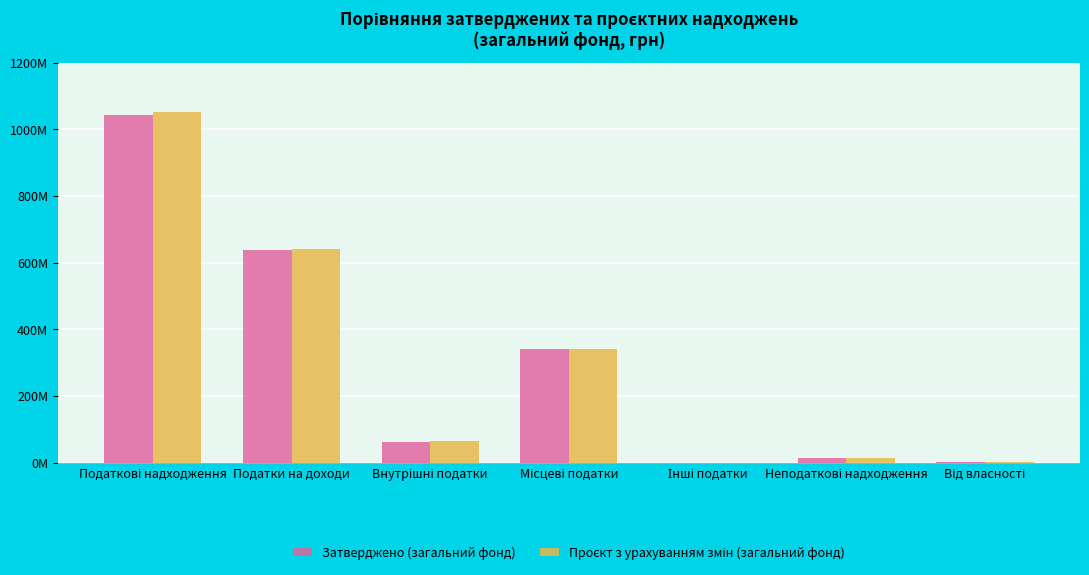

Where is Проєкт з урахуванням змін (загальний фонд) nearest to the value 525254500?

Податки на доходи